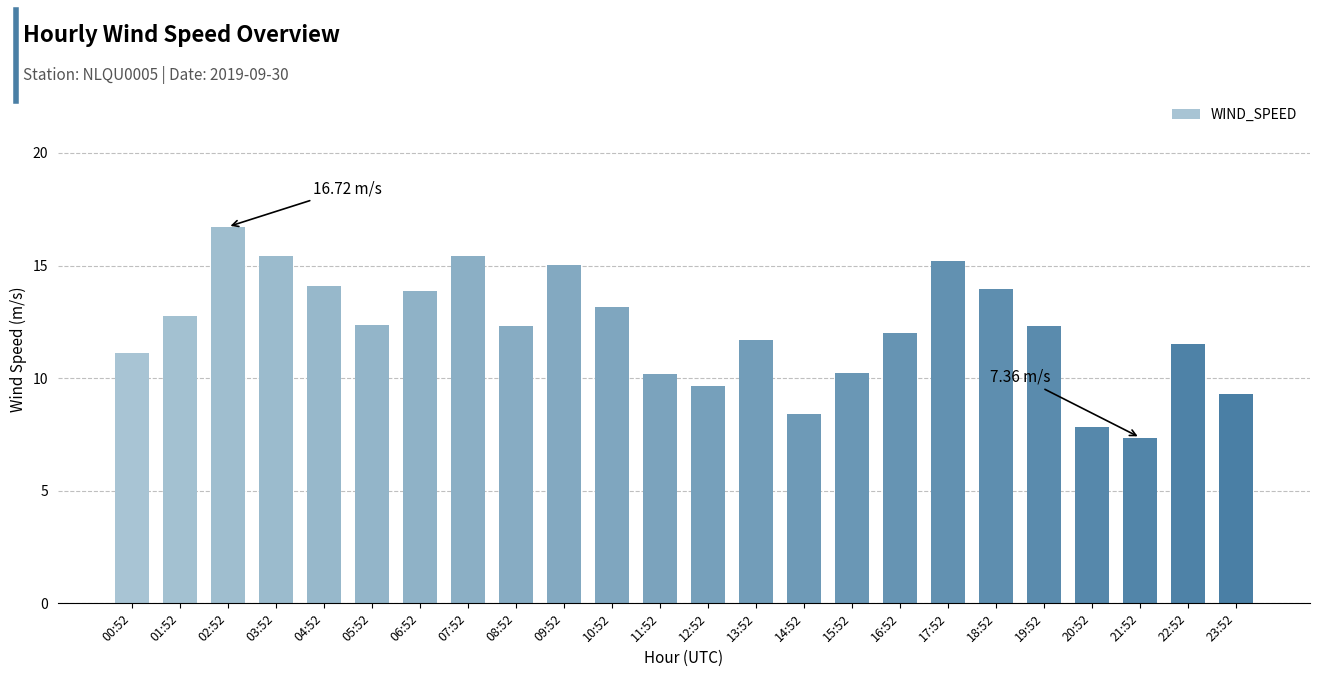

What is the value of the 1st bar from the left?

11.1